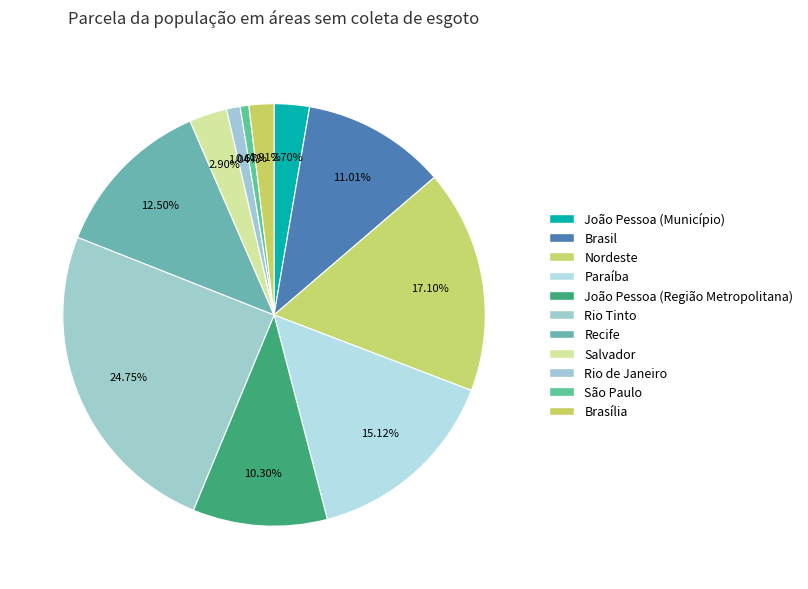

The Salvador slice represents 13% of the pie. True or false?

False